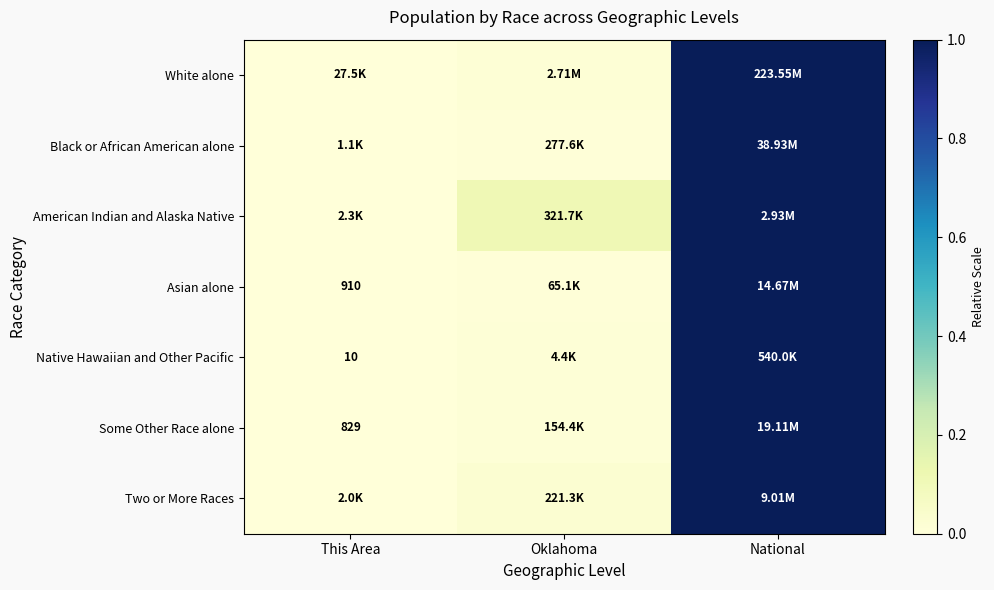

Where is Some Other Race alone nearest to the value 0?

This Area